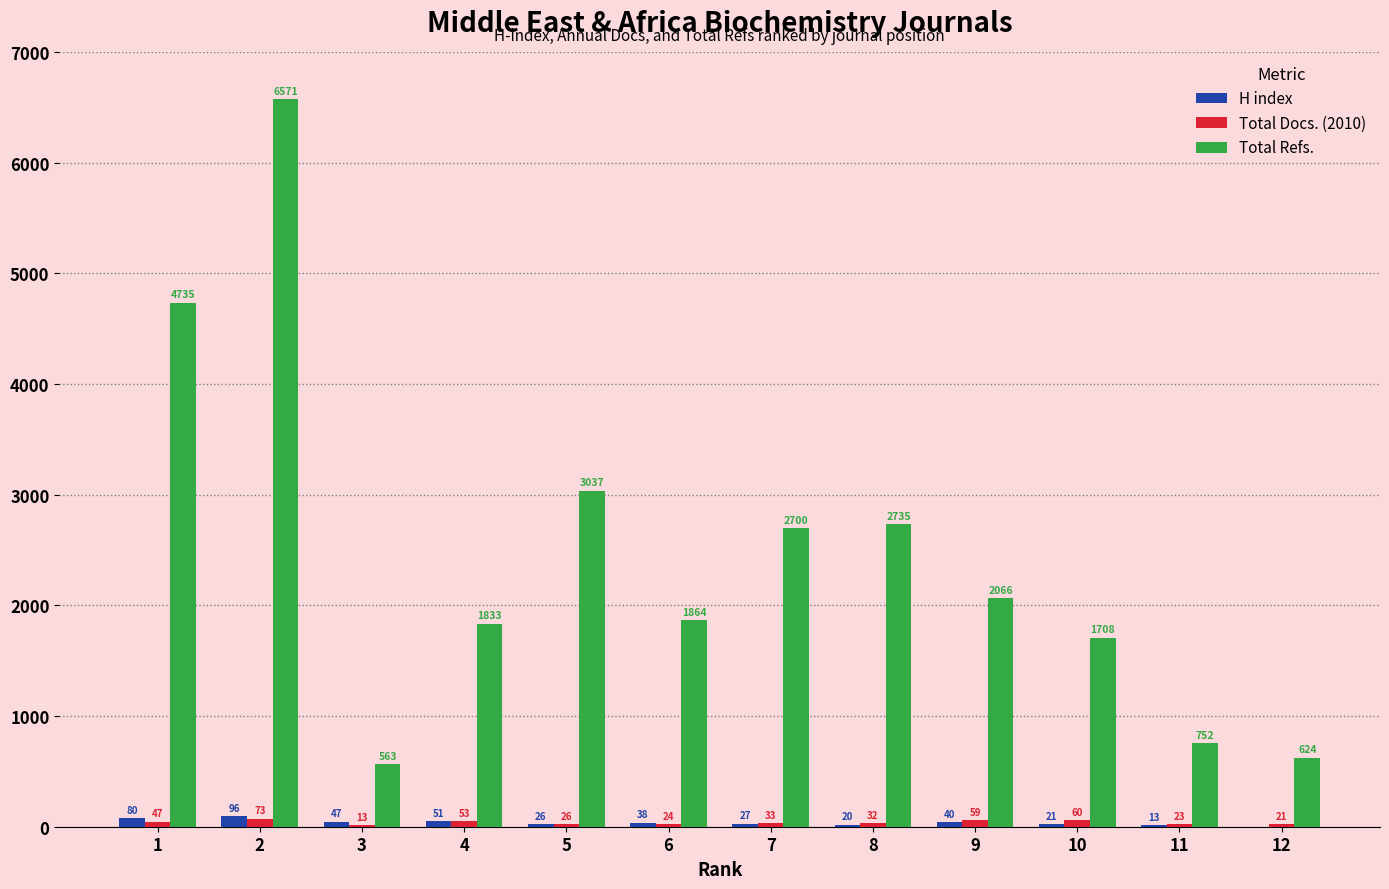

Are the bars grouped side by side (vs. stacked)?

Yes